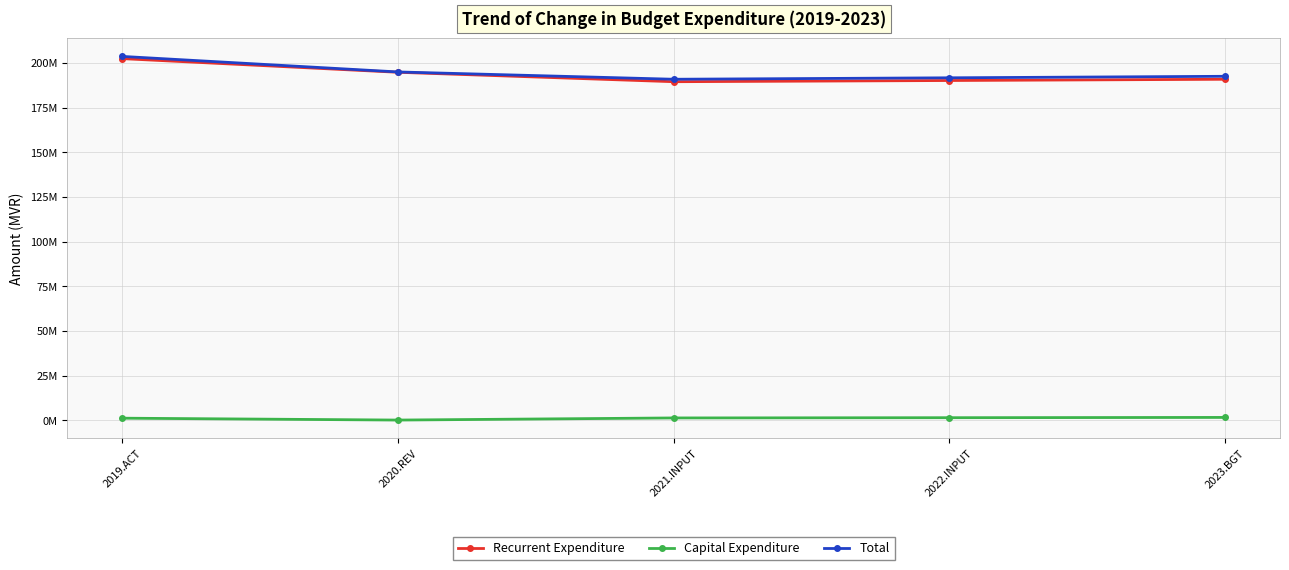

Is this an area chart (filled region under the line)?

No